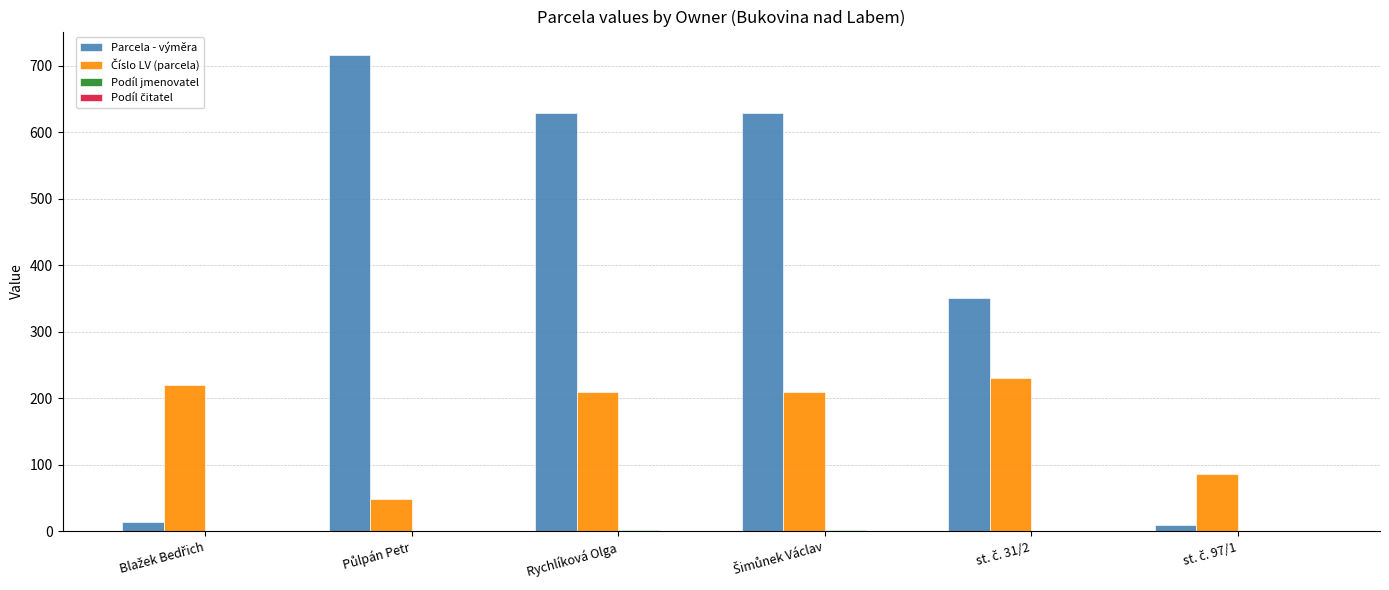

Are the bars horizontal?

No